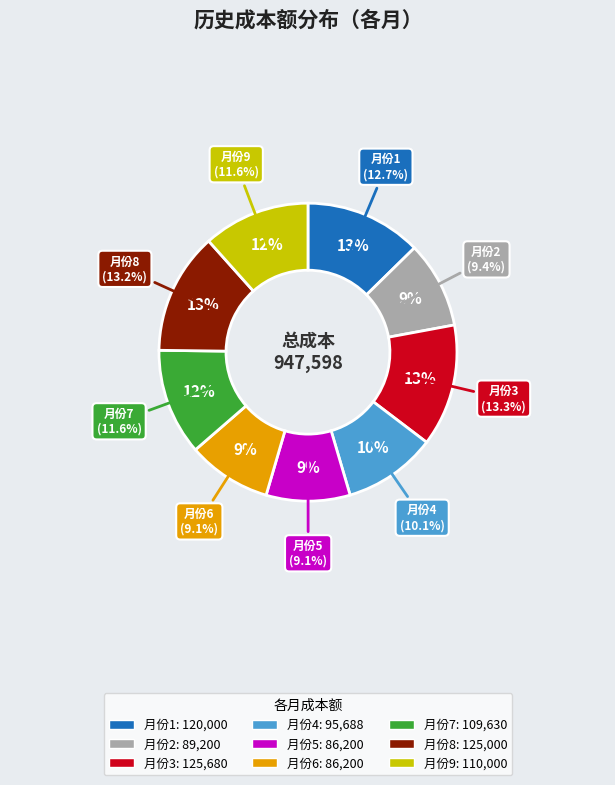

Do 4 and 9 together represent more than half of the pie?

No